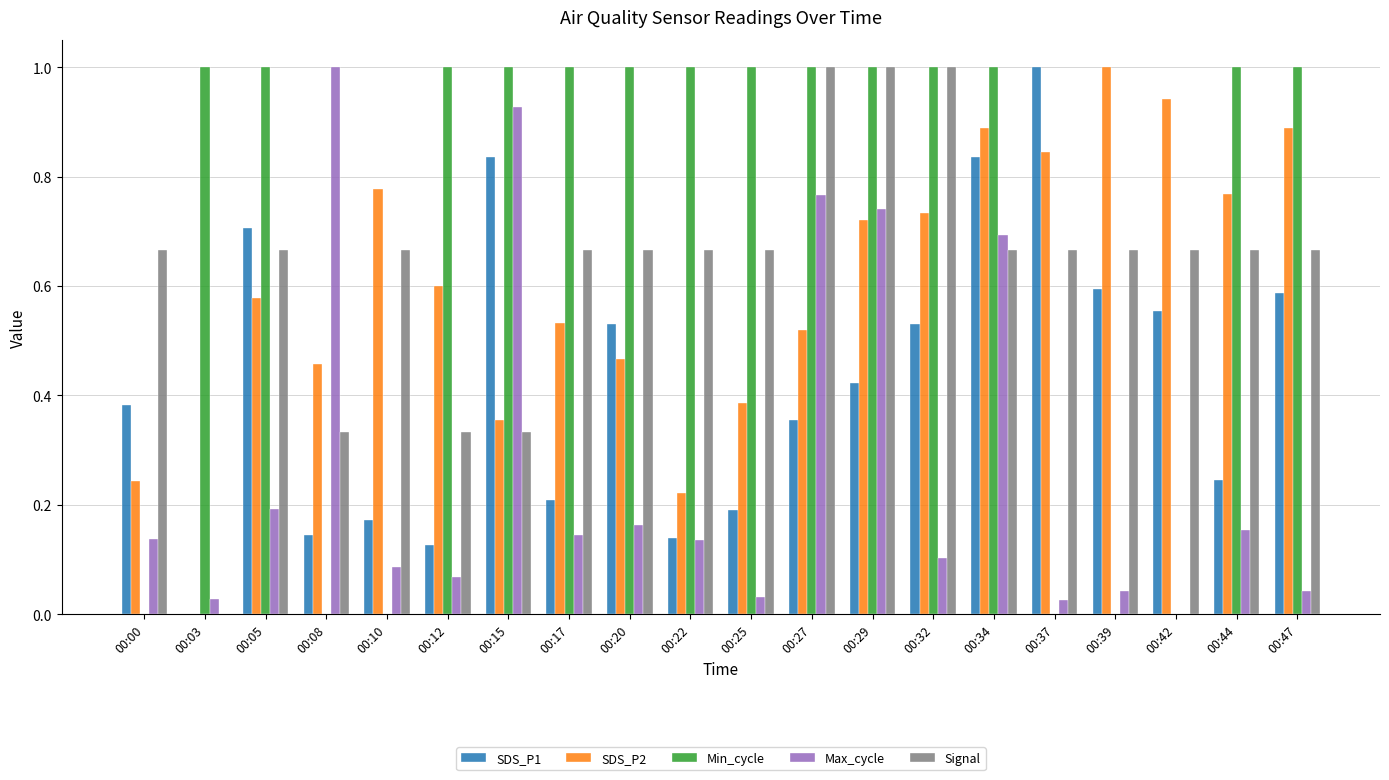

What is the greatest value displayed?

1.0